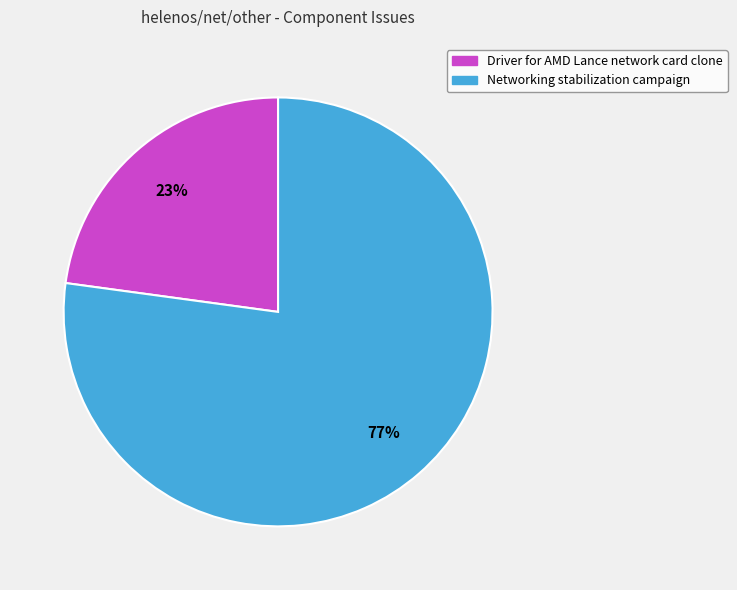

To the nearest percent, what is the difference between the largest and smallest slice percentages?

54%